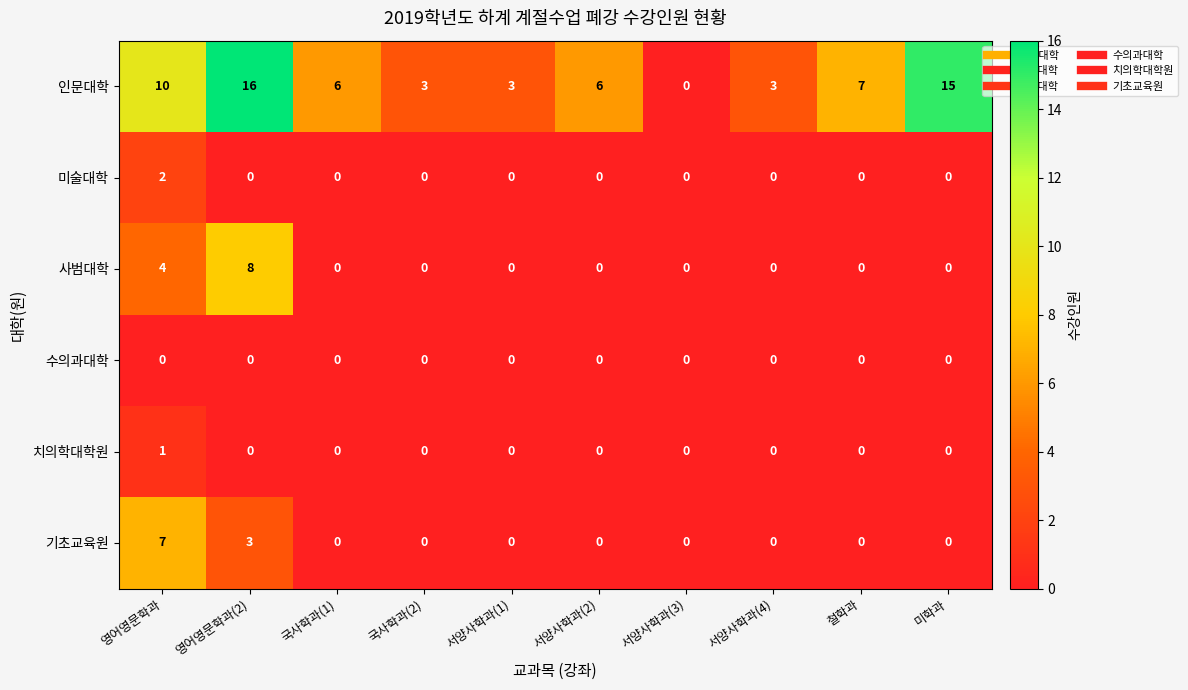

What is the difference between the highest and lowest values at 국사학과(2)?

3